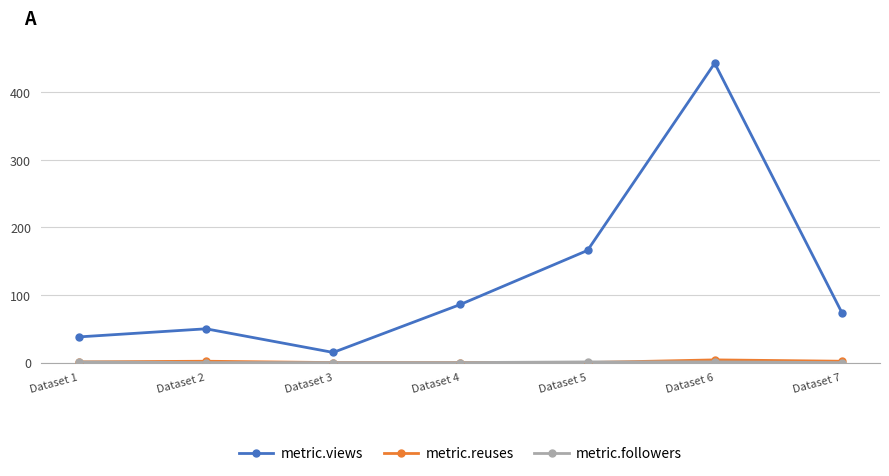

Rank the categories by metric.views value from lowest to highest.

Dataset 3, Dataset 1, Dataset 2, Dataset 7, Dataset 4, Dataset 5, Dataset 6